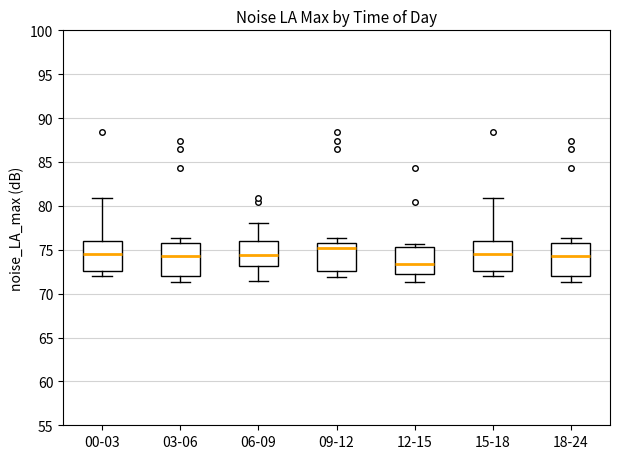

Which box has the lowest median line?

12-15